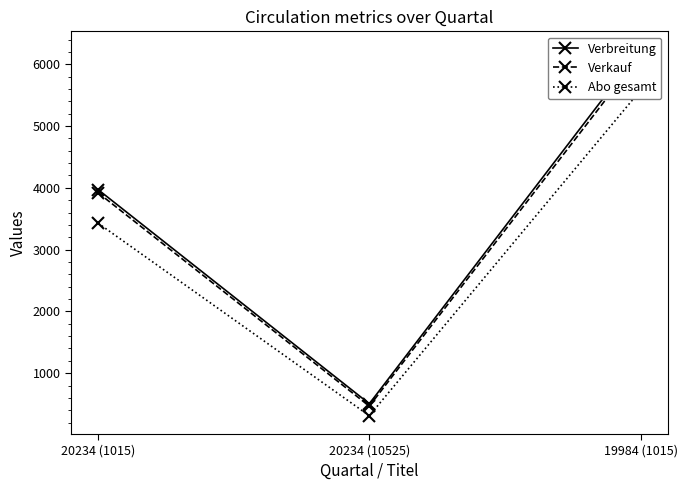

Reading left to right, extract all data points from this chart.

Verbreitung: 20234 (1015)=3971	20234 (10525)=506	19984 (1015)=6236
Verkauf: 20234 (1015)=3920	20234 (10525)=467	19984 (1015)=6158
Abo gesamt: 20234 (1015)=3428	20234 (10525)=312	19984 (1015)=5579